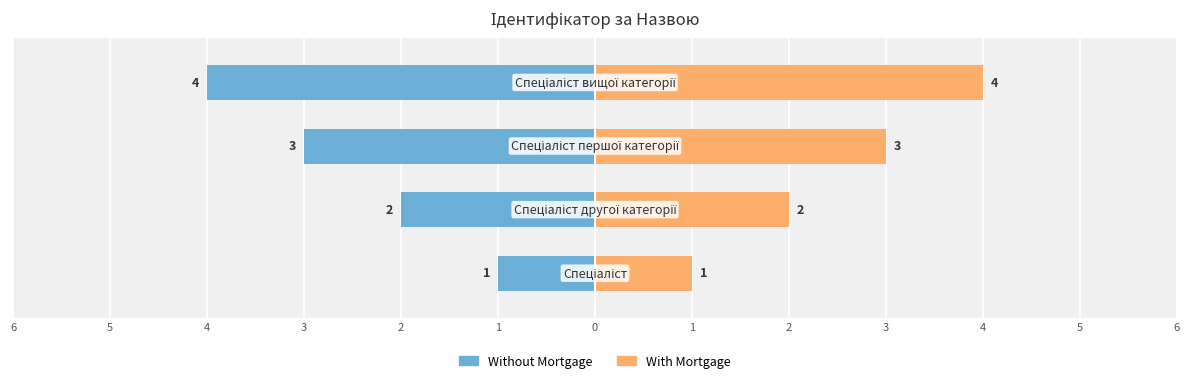

What is the difference between the maximum and second lowest values in the Without Mortgage series?

2